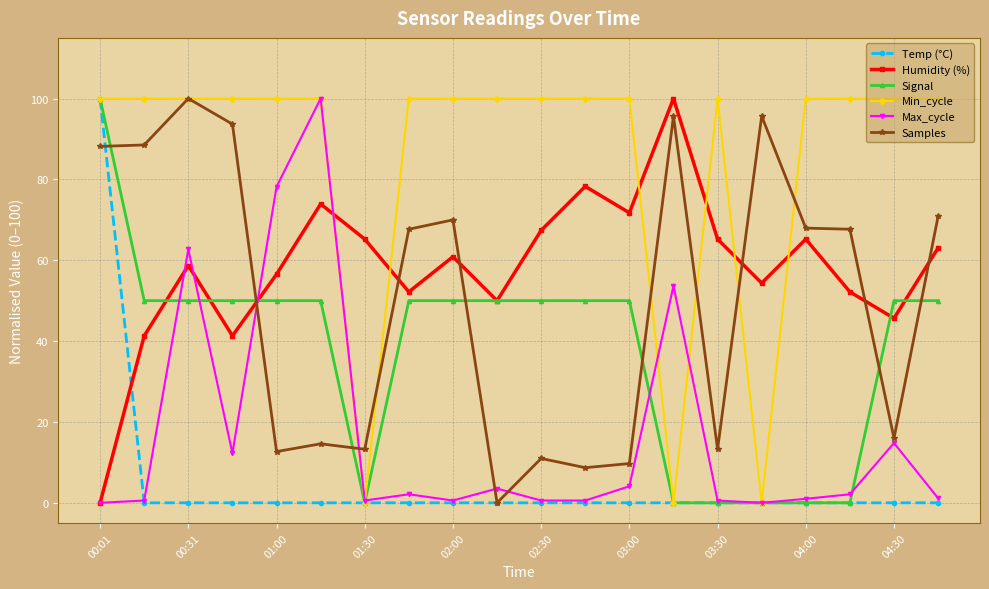

How many interior local peaks does the Humidity (%) series have?

6